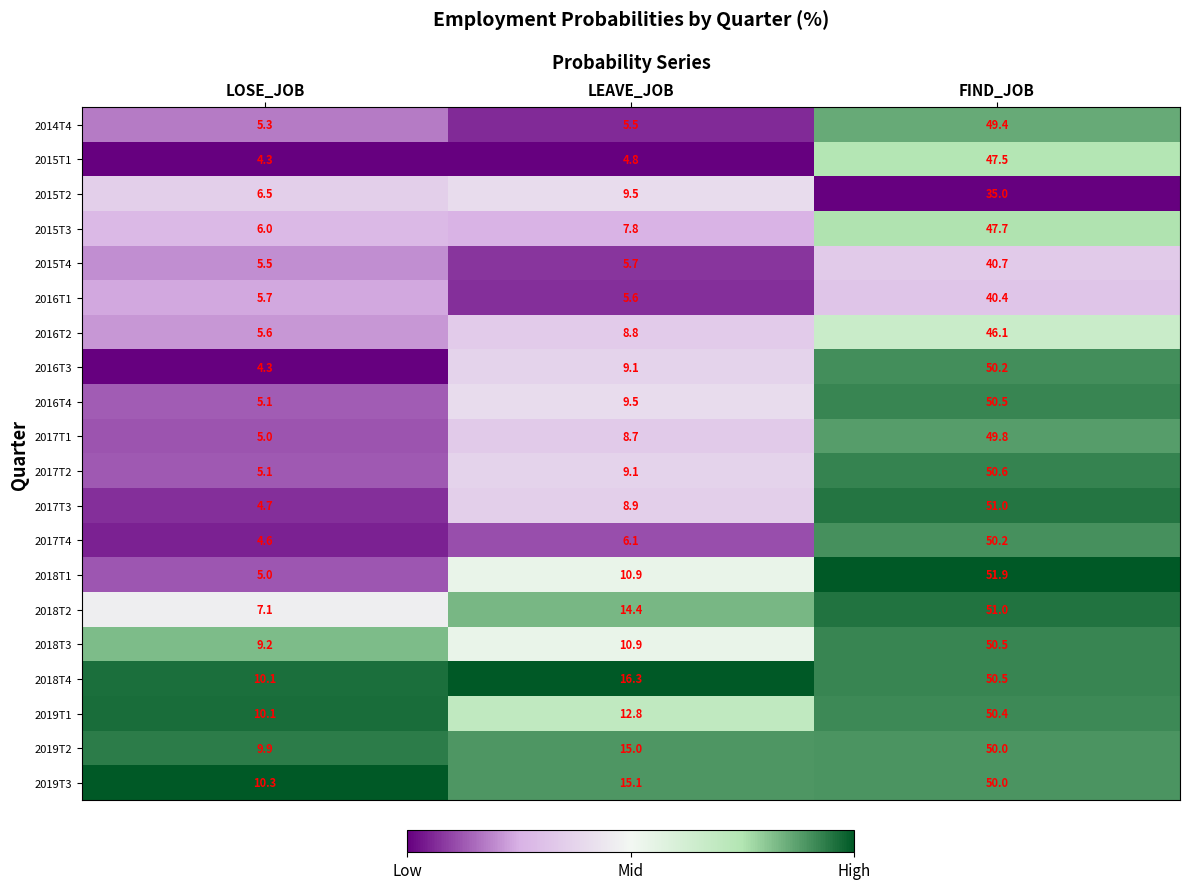

Rank the categories by 2016T2 value from lowest to highest.

LOSE_JOB, LEAVE_JOB, FIND_JOB